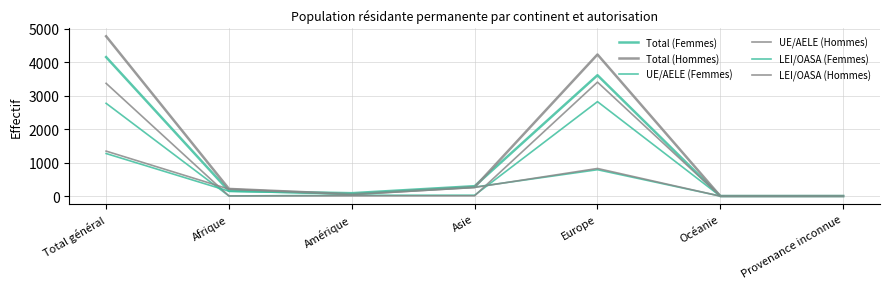

Reading right to left, list all the values displayed in this chart.

Total (Femmes): 2	1	3607	297	88	153	4148
Total (Hommes): 1	1	4226	269	57	215	4769
UE/AELE (Femmes): 0	0	2819	27	26	5	2769
UE/AELE (Hommes): 0	1	3401	10	9	5	3365
LEI/OASA (Femmes): 2	1	788	270	62	148	1271
LEI/OASA (Hommes): 1	0	825	259	48	210	1343